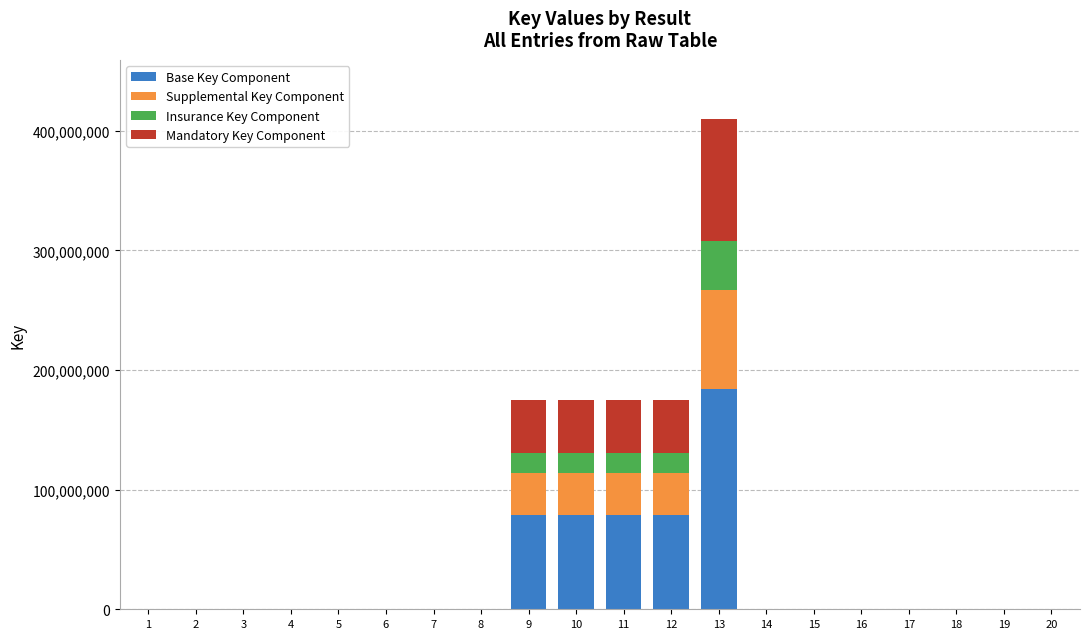

What is the sum of all Base Key Component values?

499156125.8